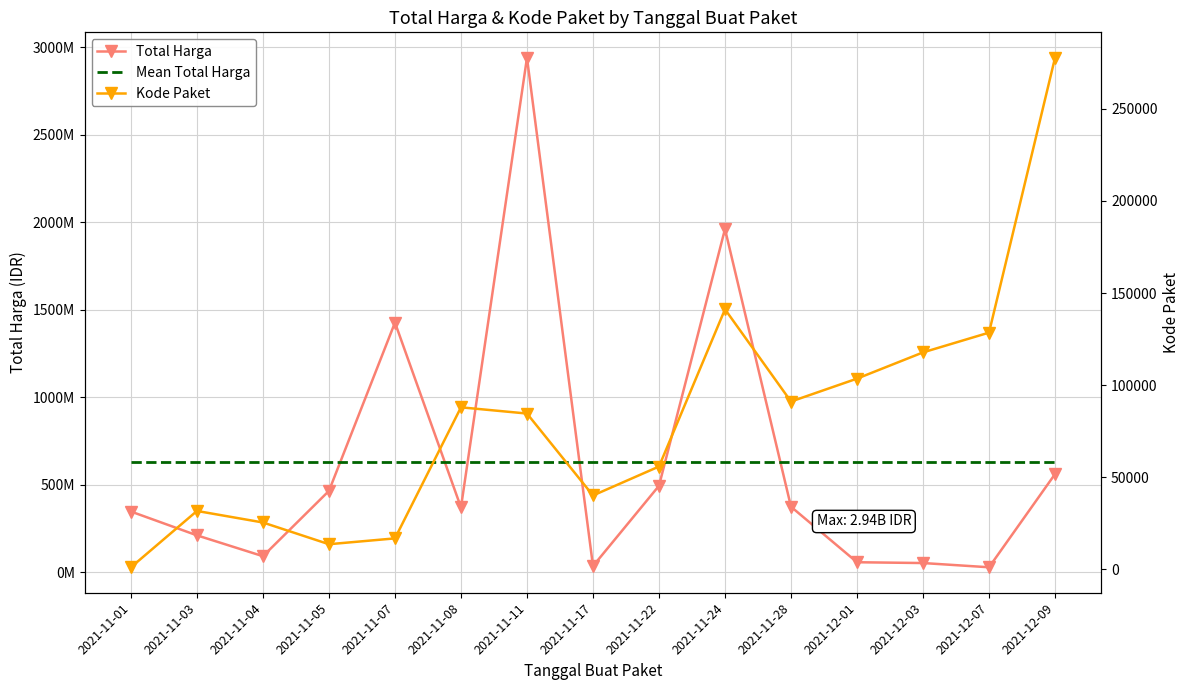

What is the label of the 14th point from the left?

2021-12-07